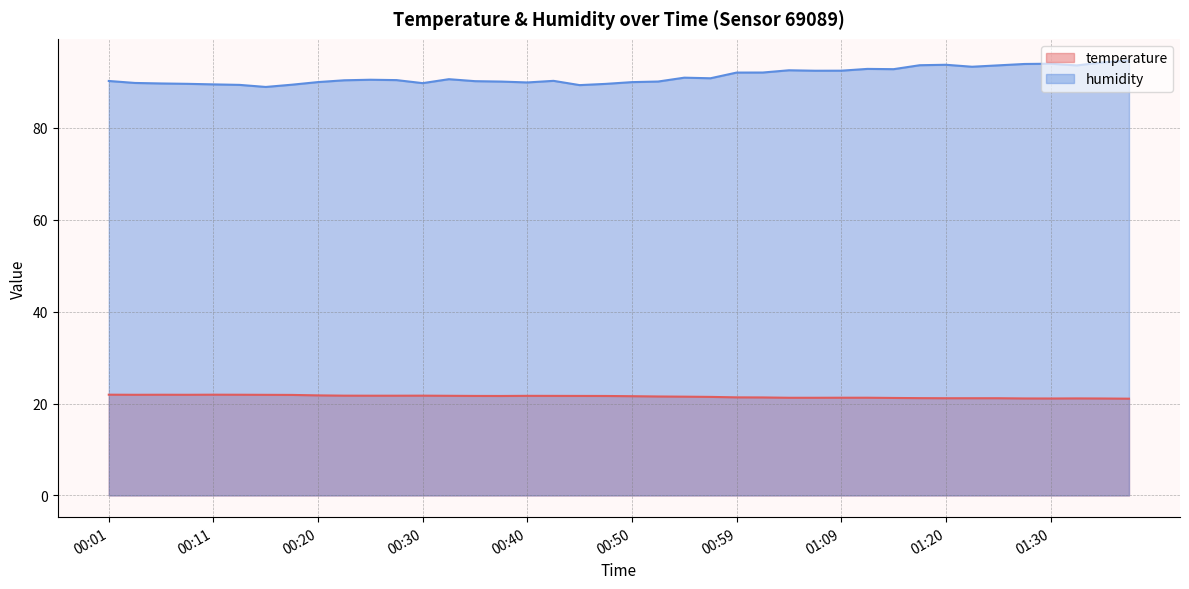

Count the number of categories in the chart.

40